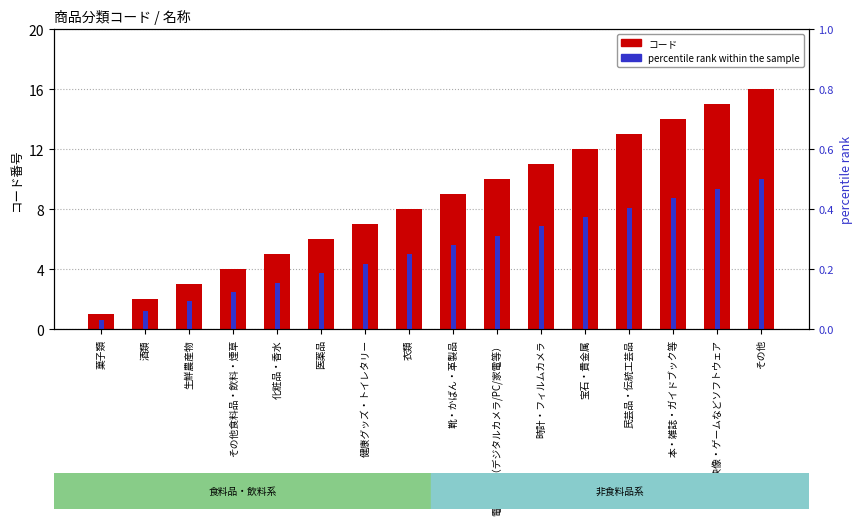

Is the value of コード at その他食料品・飲料・煙草 greater than the value of percentile rank within the sample at 音楽・映像・ゲームなどソフトウェア?

Yes